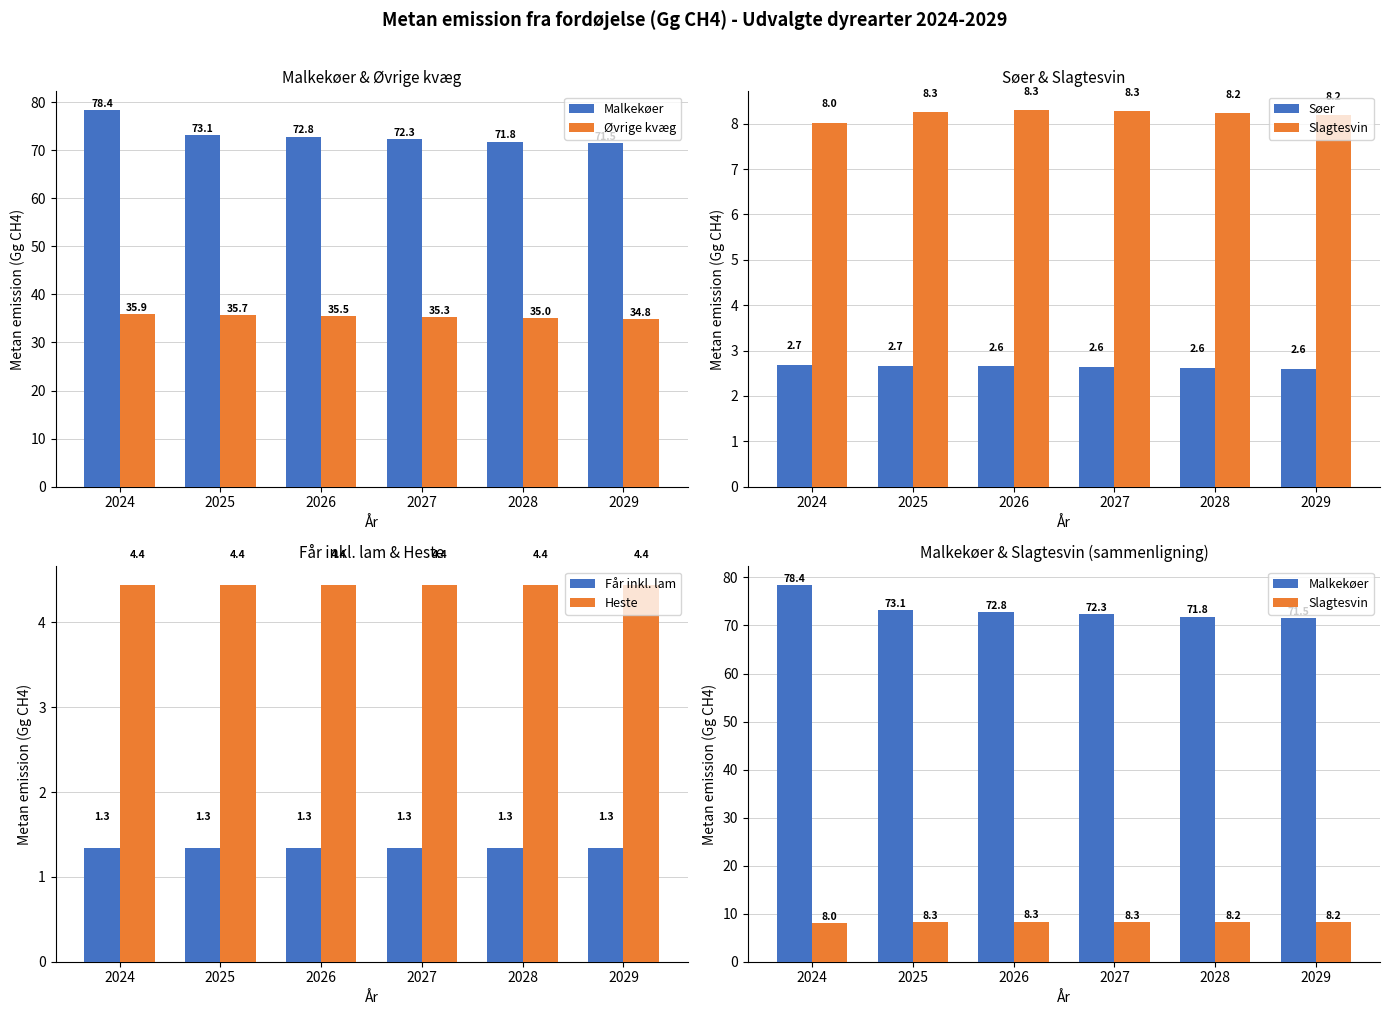

How many groups of bars are there?

6